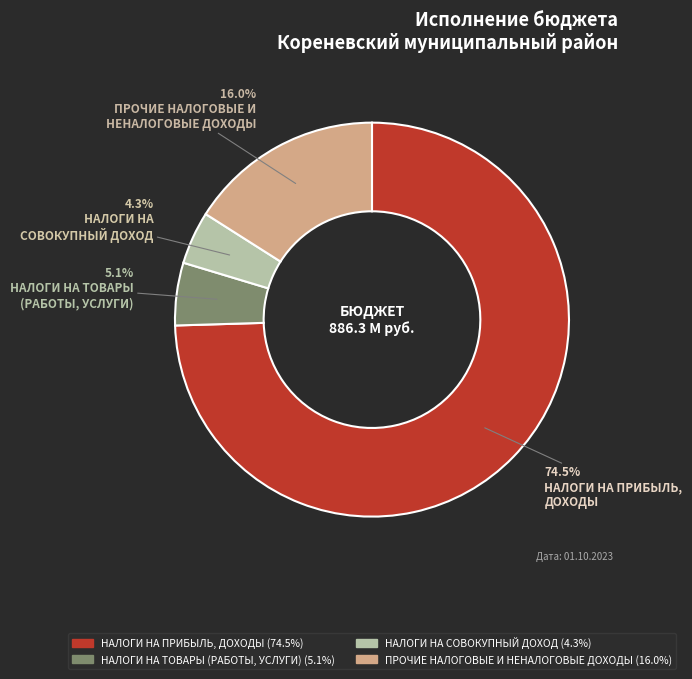

Is there any slice that represents more than half of the pie?

Yes